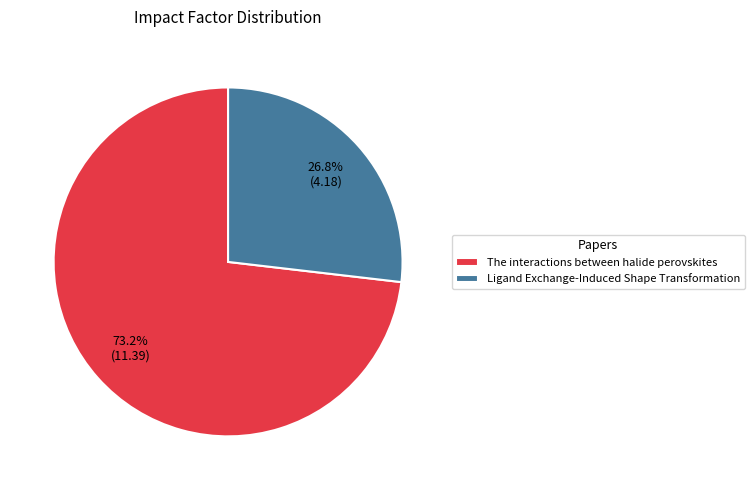

Between The interactions between halide perovskites and Ligand Exchange-Induced Shape Transformation, which is larger?

The interactions between halide perovskites